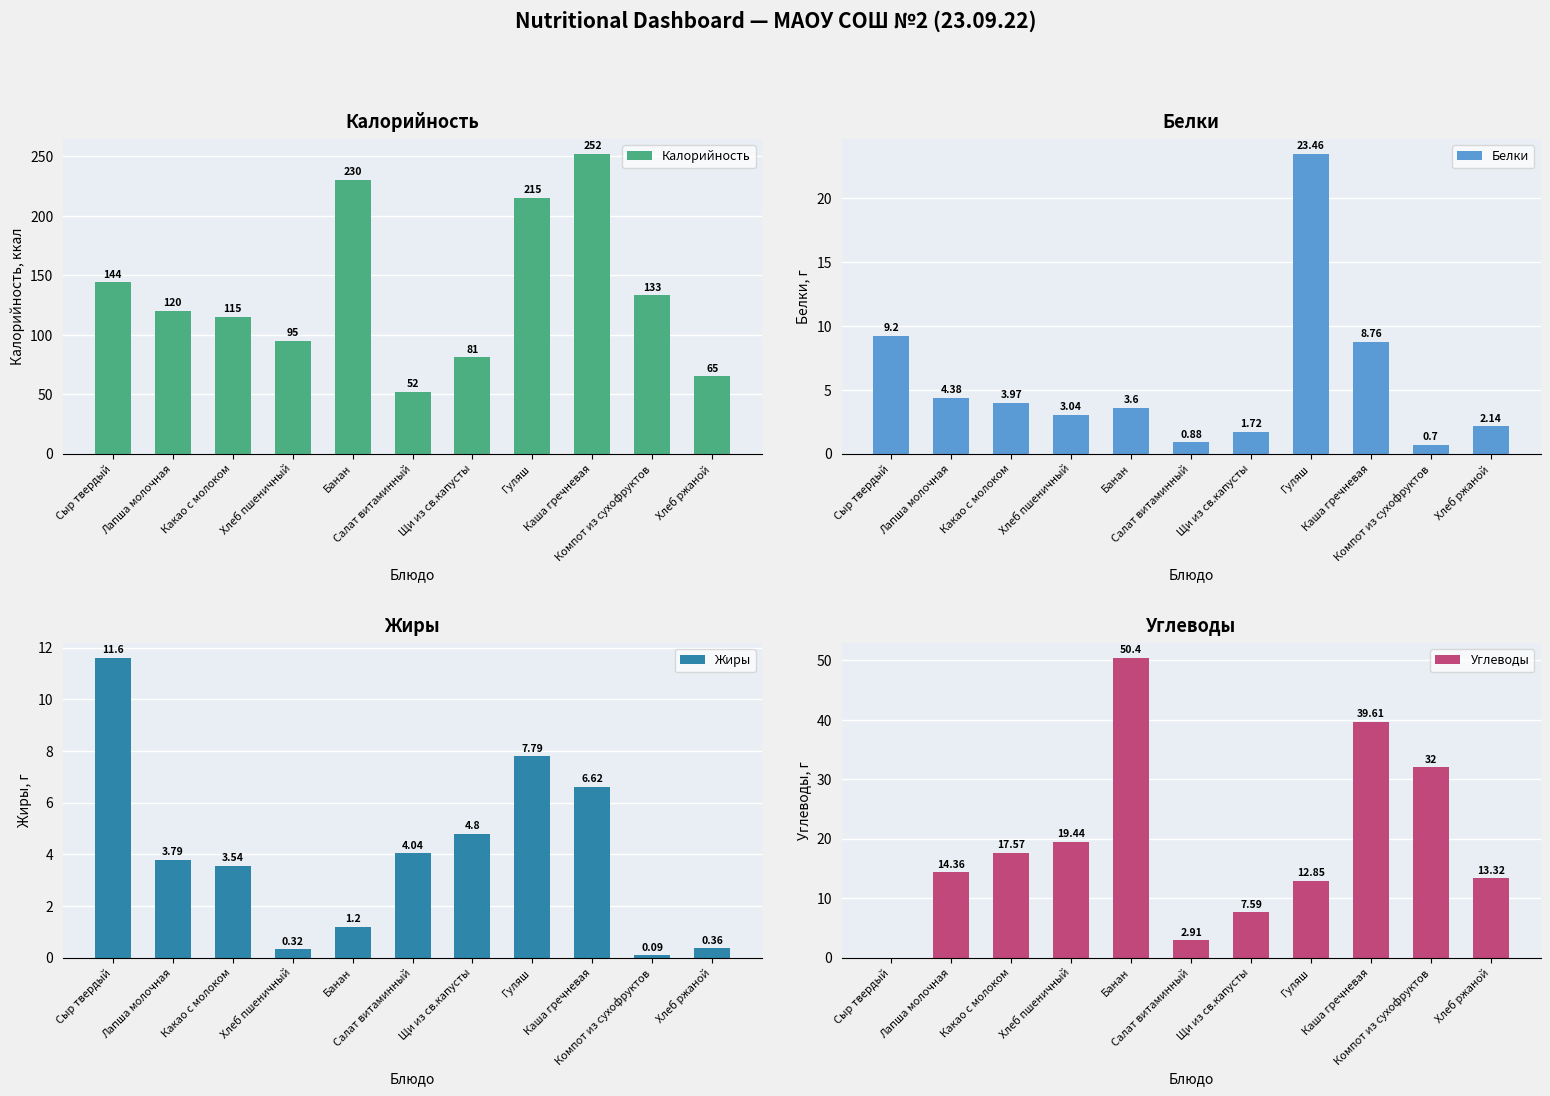

Is it true that Калорийность equals 120.0 at Лапша молочная?

True